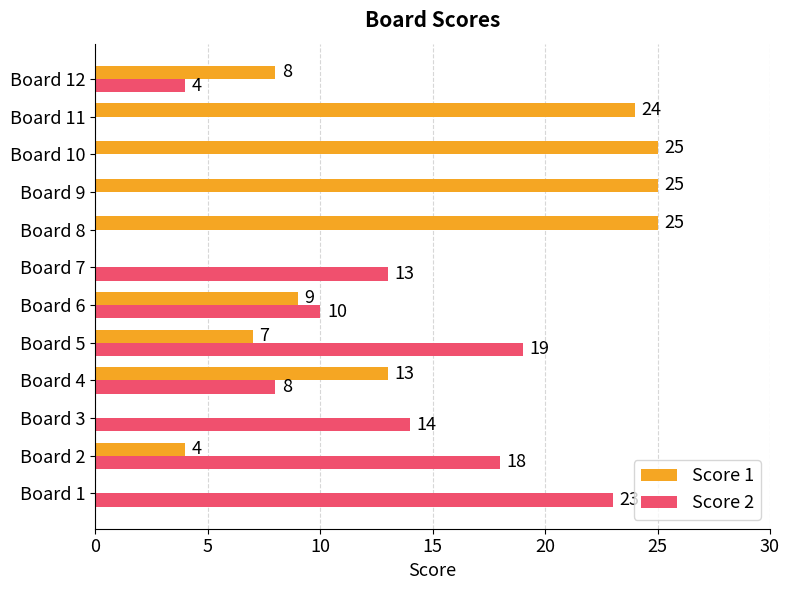

What is the average value of the Score 2 series?

9